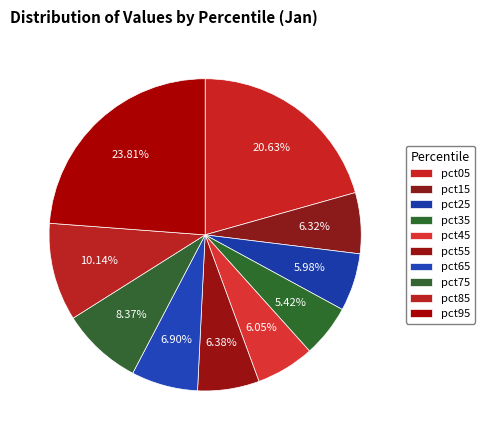

Rank the categories by value from highest to lowest.

pct95, pct05, pct85, pct75, pct65, pct55, pct15, pct45, pct25, pct35